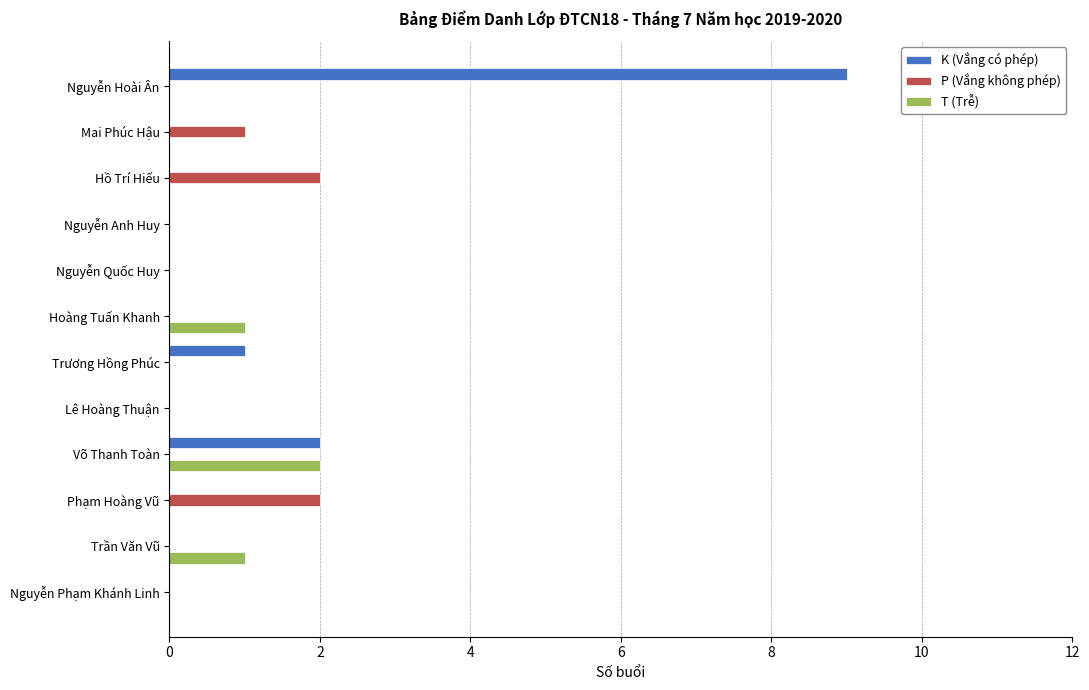

What is the sum of all T (Trễ) values?

4